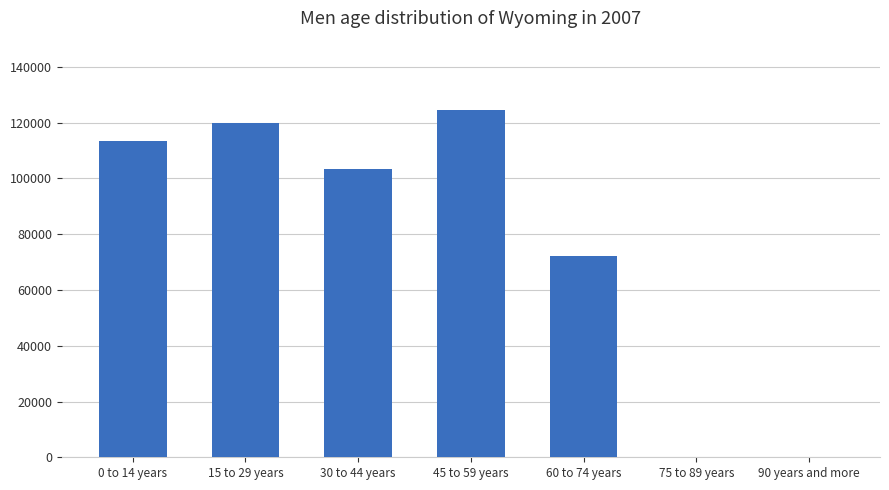

Which has a higher value, 30 to 44 years or 60 to 74 years?

30 to 44 years